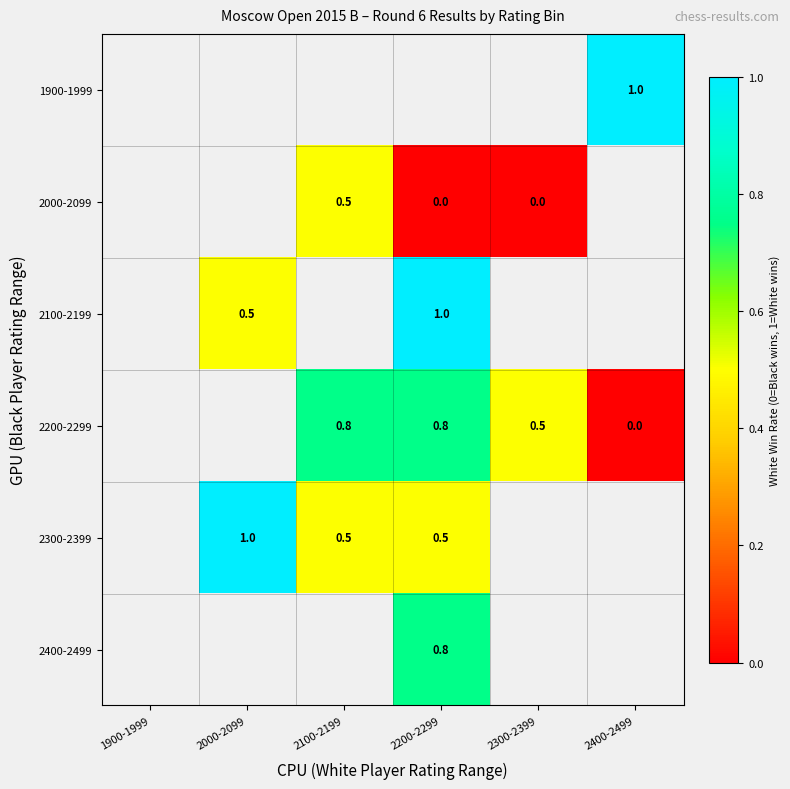

The 2100-2199 series shows 0.2 at 2000-2099. True or false?

False